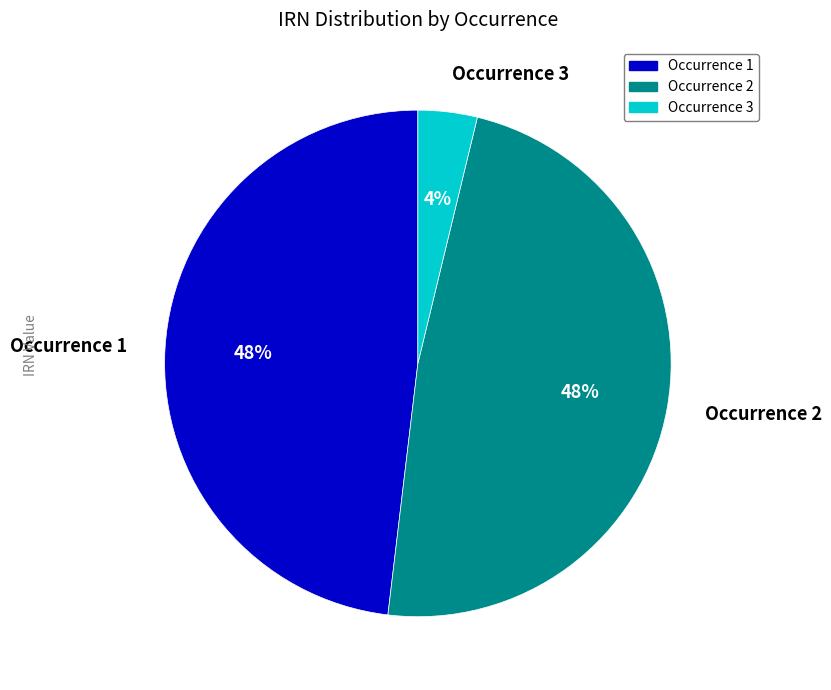

To the nearest percent, what is the difference between the largest and smallest slice percentages?

44%